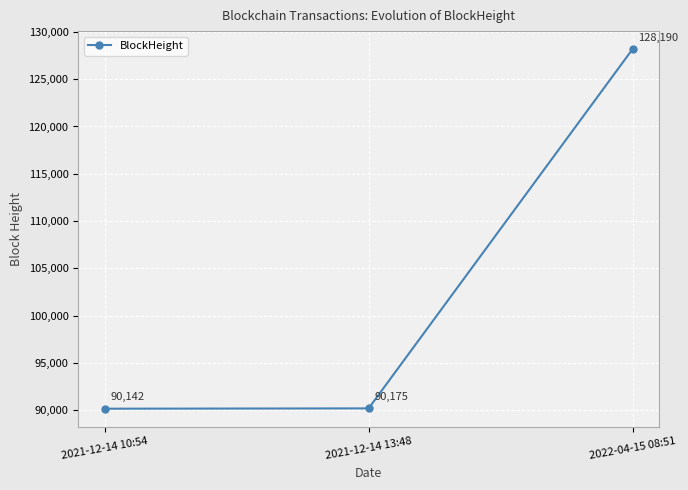

Which category has the lowest value across all series?

2021-12-14 10:54